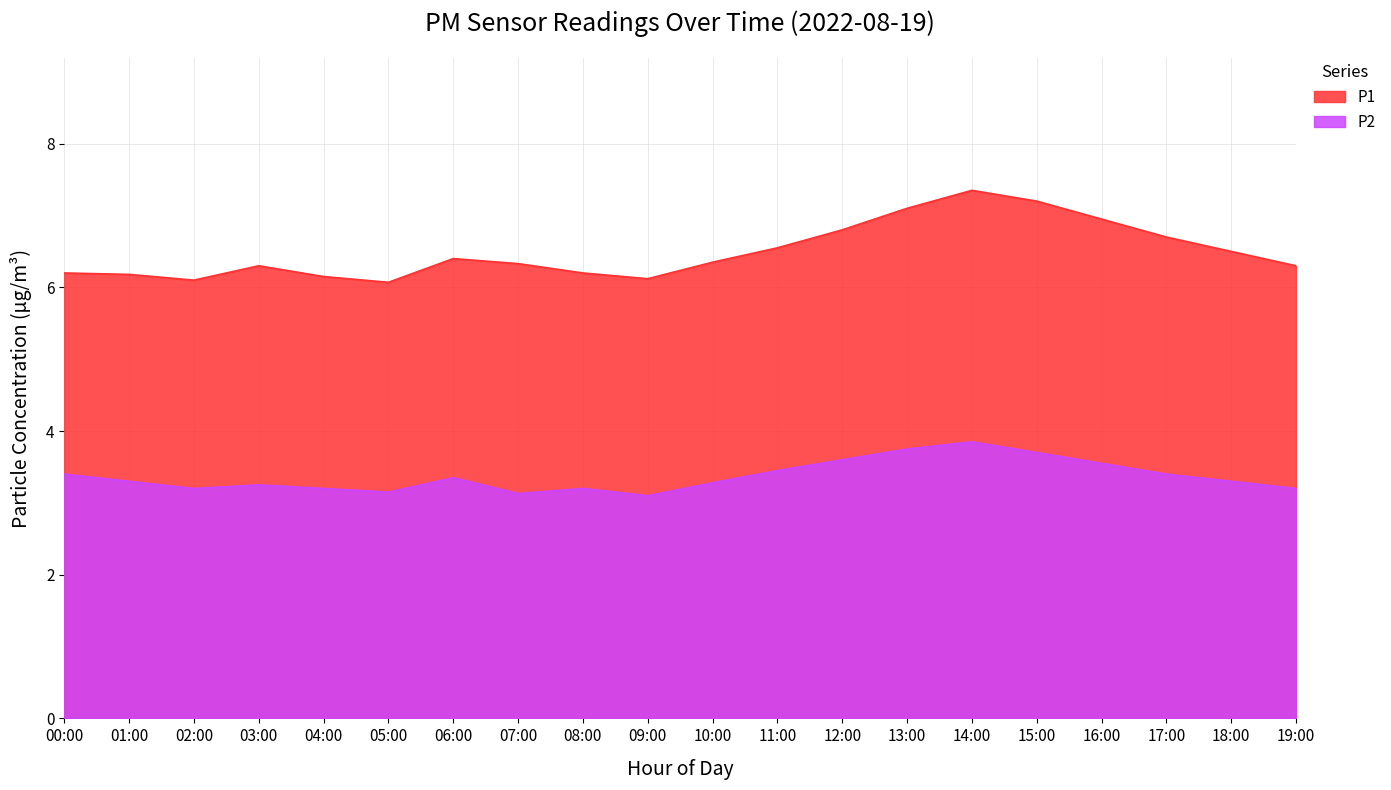

What is the value of the P2 point at the 17th from the left?

3.5